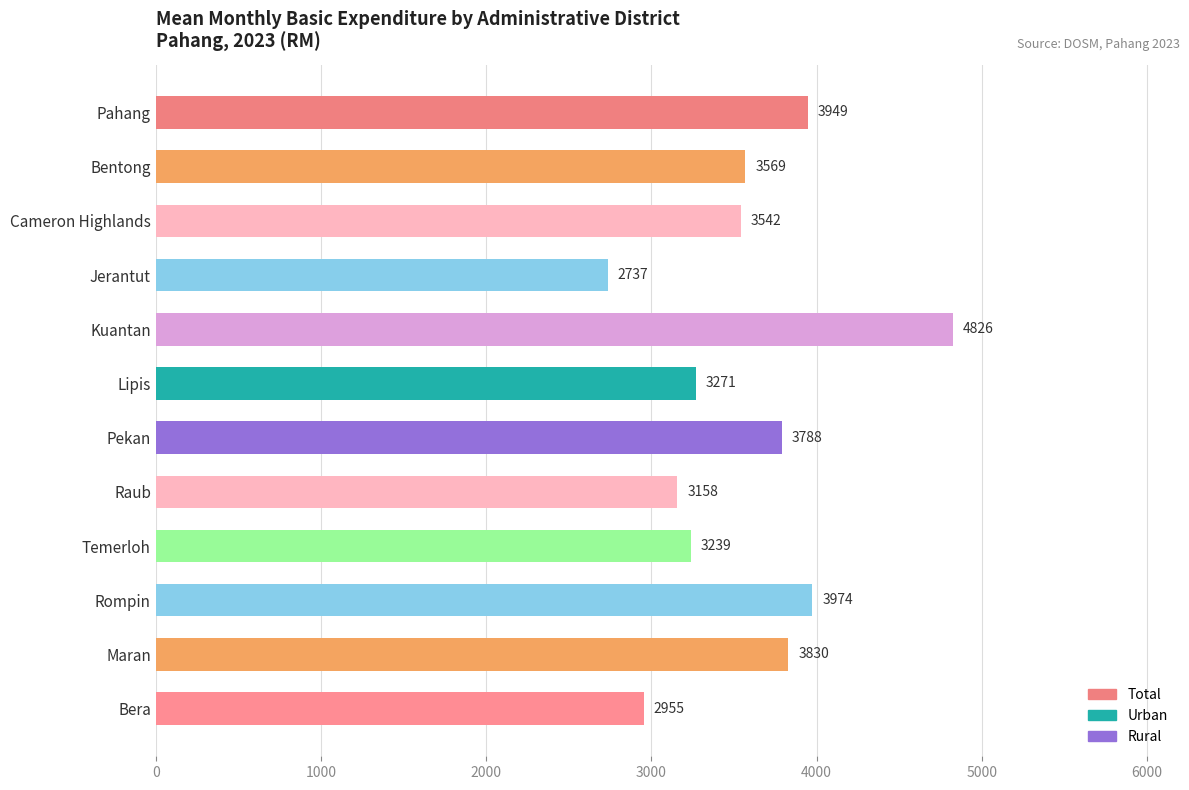

What is the minimum value shown in the chart?

2737